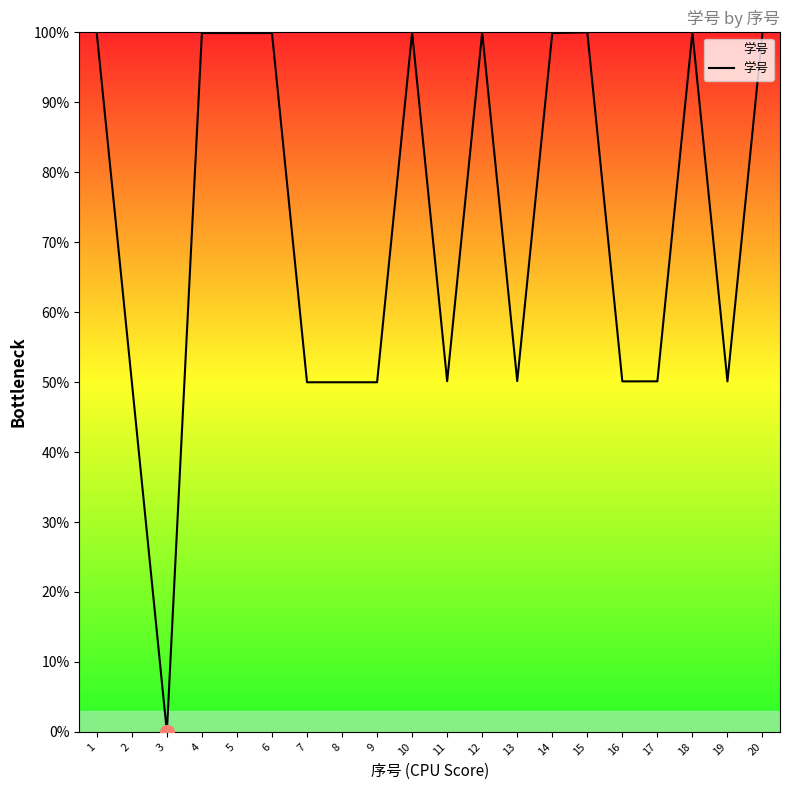

How many values are above zero?

19